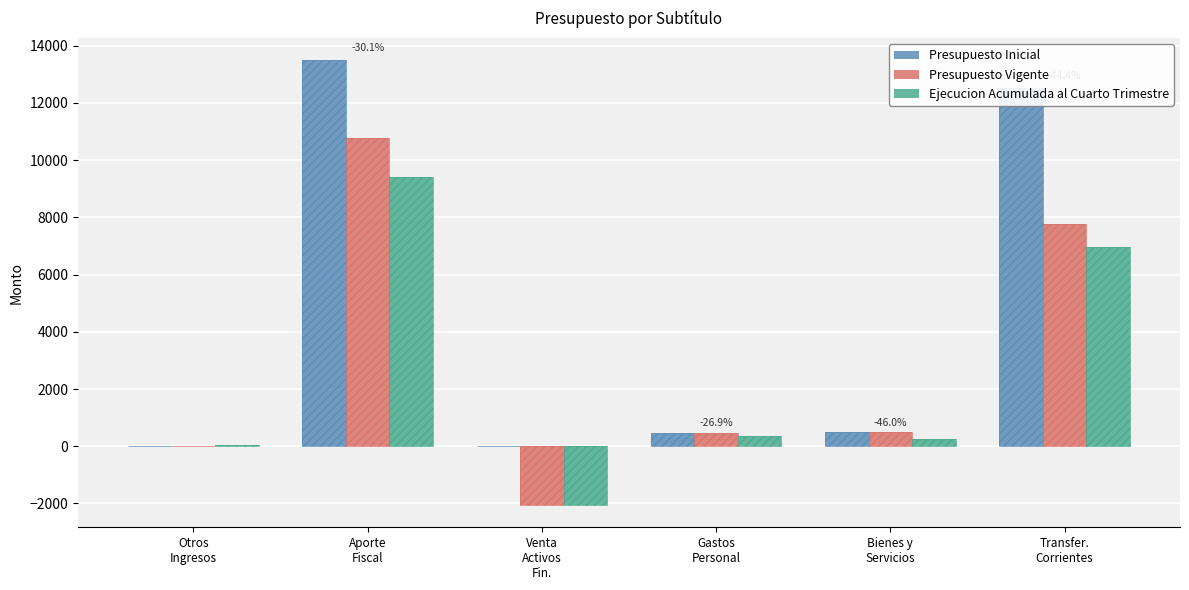

Rank the series at Venta
Activos
Fin. from lowest to highest value.

Ejecucion Acumulada al Cuarto Trimestre, Presupuesto Vigente, Presupuesto Inicial